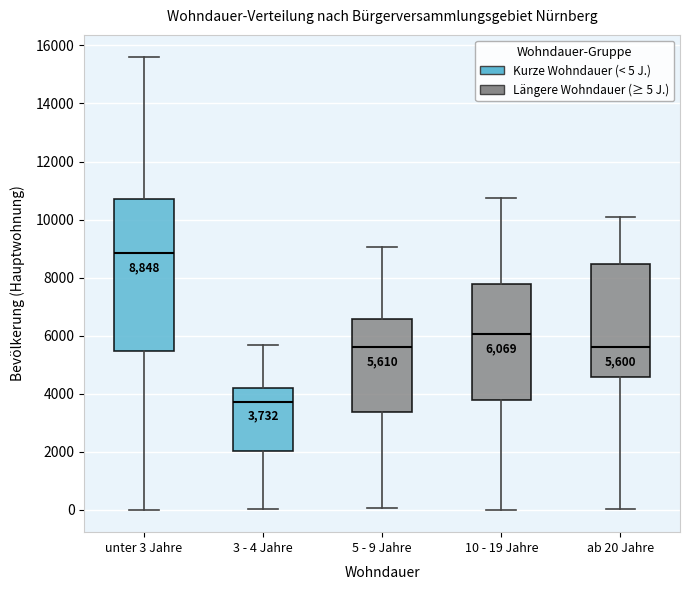

Which box is the tallest, from its lower edge to its upper edge?

unter 3 Jahre